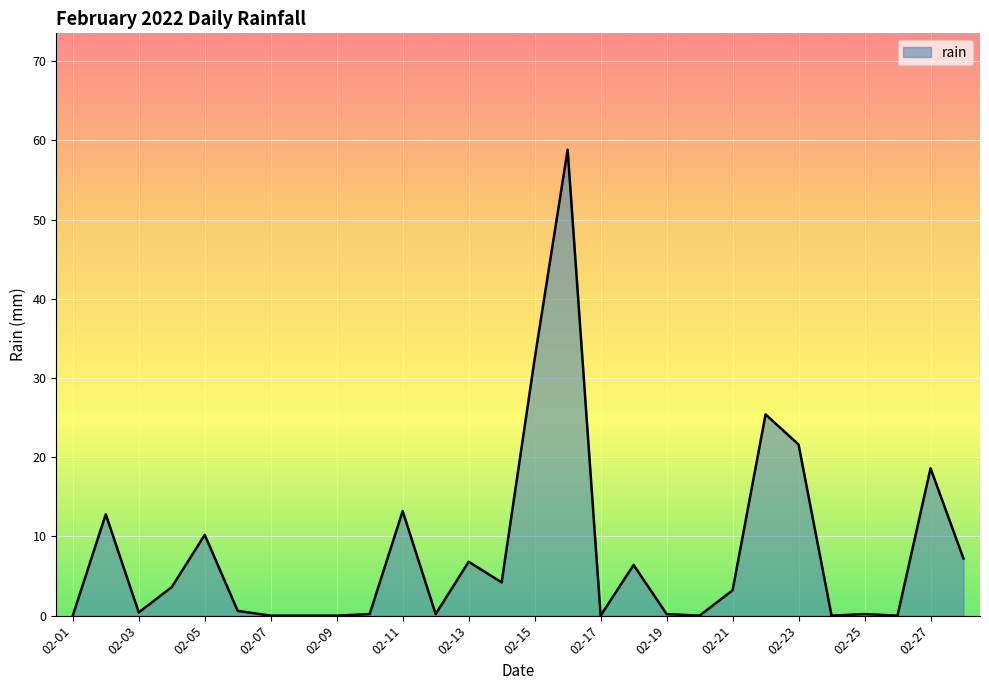

What is the maximum value shown in the chart?

58.8